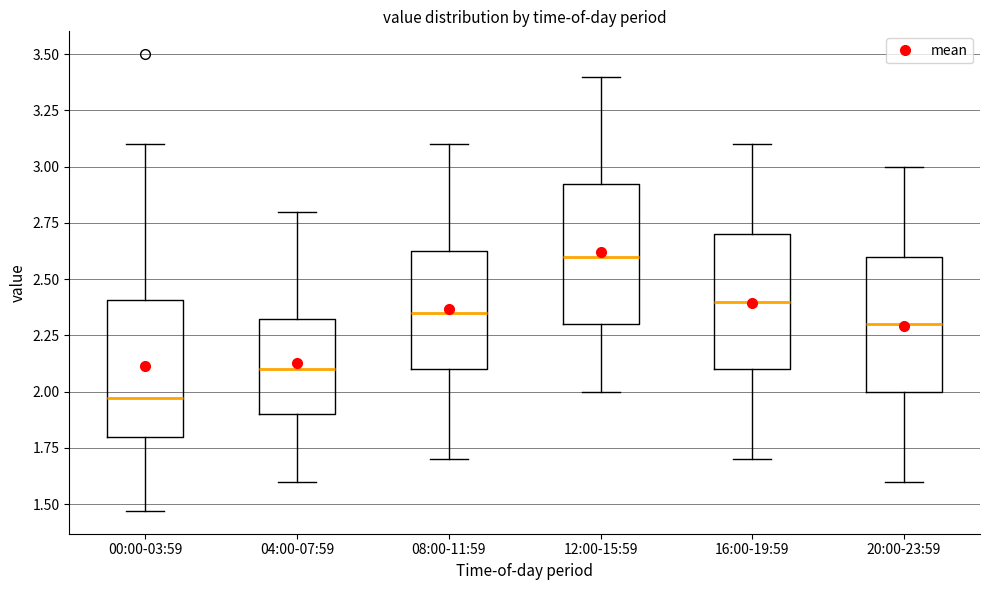

Reading left to right, read every box against the y-axis: the position of its median line, the range the box covers, and the ends of its whiskers. The values are not printed on the chart, so give them approximately, as read against the axis.

00:00-03:59: median 1.95, box 1.80 to 2.40, whiskers 1.45 to 3.10
04:00-07:59: median 2.10, box 1.90 to 2.35, whiskers 1.60 to 2.80
08:00-11:59: median 2.35, box 2.10 to 2.65, whiskers 1.70 to 3.10
12:00-15:59: median 2.60, box 2.30 to 2.95, whiskers 2.00 to 3.40
16:00-19:59: median 2.40, box 2.10 to 2.70, whiskers 1.70 to 3.10
20:00-23:59: median 2.30, box 2.00 to 2.60, whiskers 1.60 to 3.00